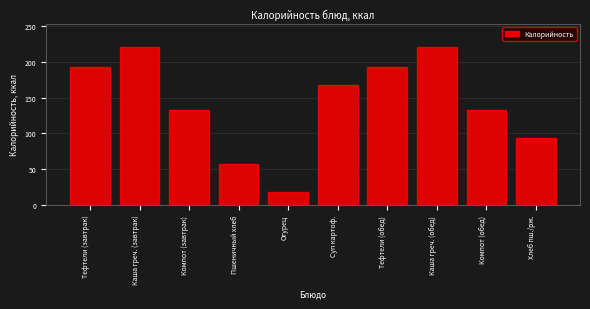

Reading left to right, what are all the values shown in this chart?

Тефтели (завтрак)=192.0	Каша греч. (завтрак)=220.0	Компот (завтрак)=133.0	Пшеничный хлеб=57.9	Огурец=18.0	Суп картоф.=167.0	Тефтели (обед)=192.0	Каша греч. (обед)=220.0	Компот (обед)=133.0	Хлеб пш./рж.=94.0